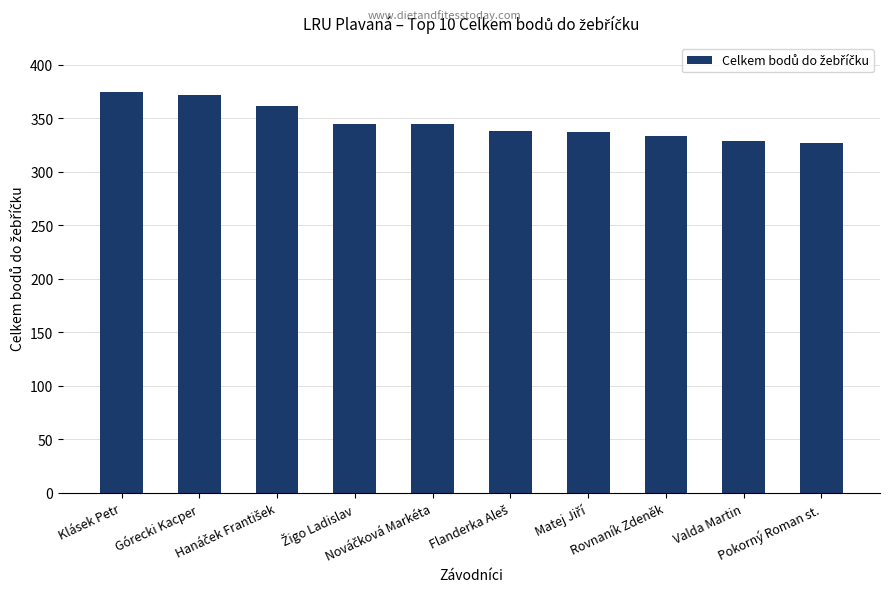

What is the minimum value shown in the chart?

327